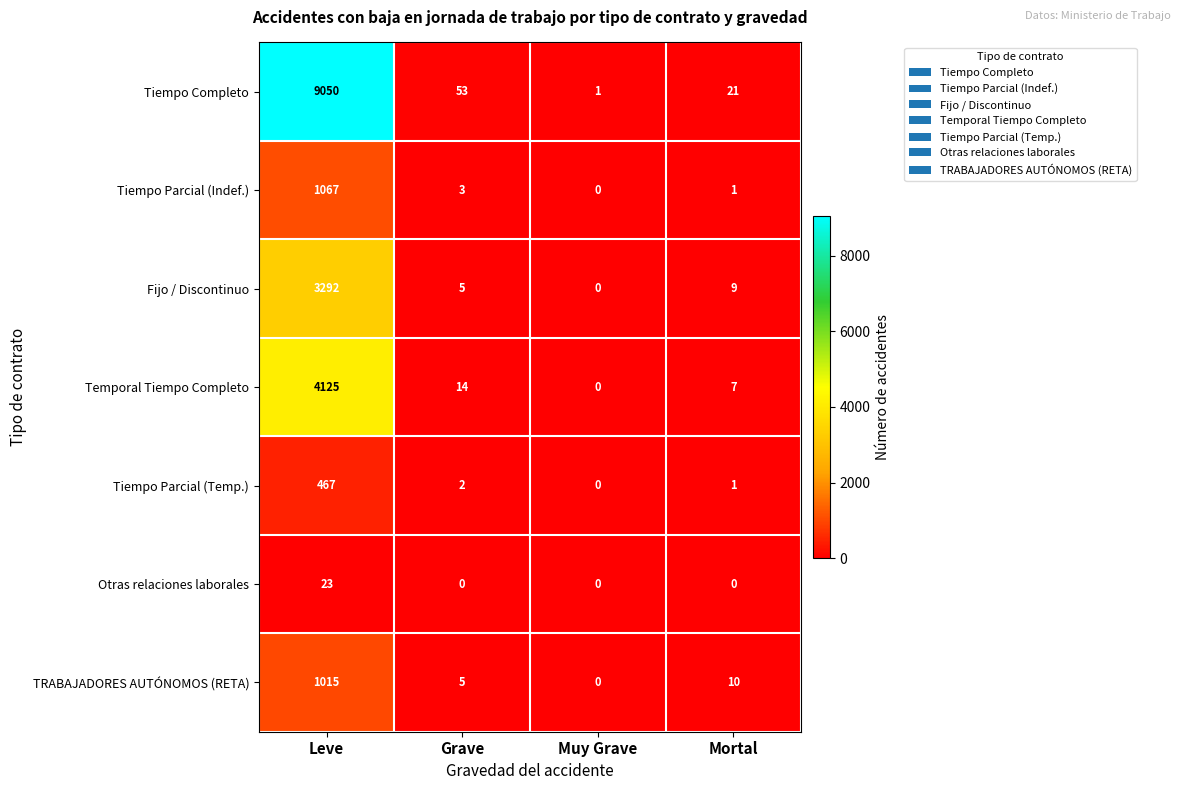

What is the difference between the Tiempo Parcial (Indef.) values at Mortal and Leve?

1066